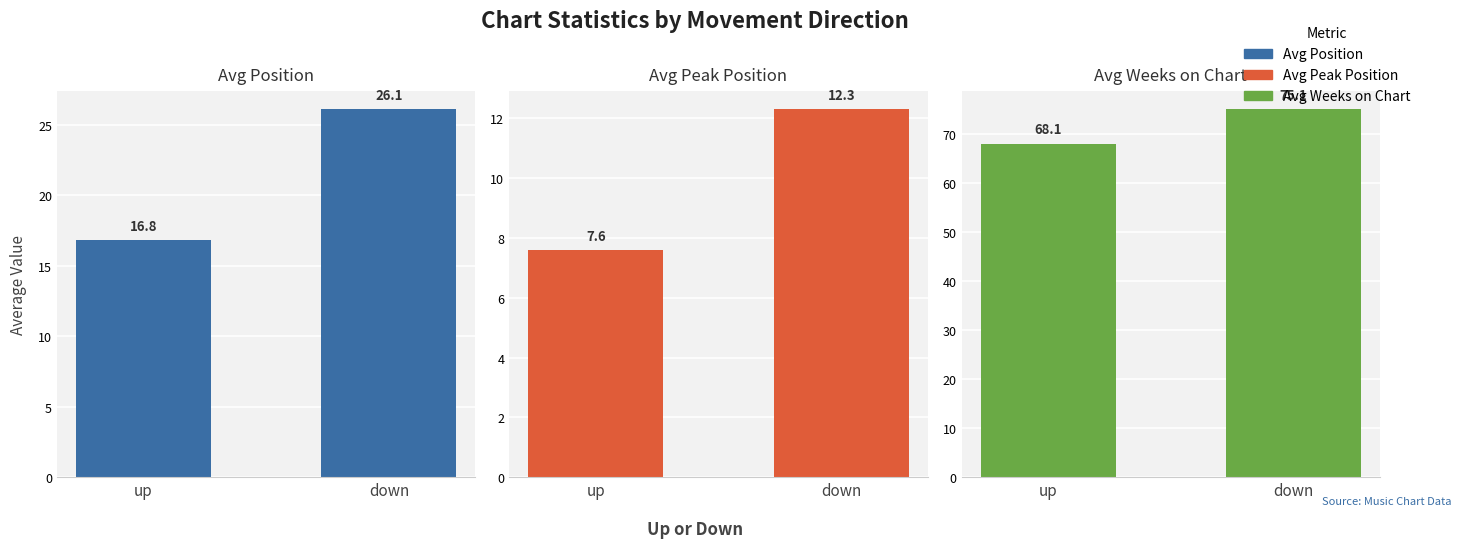

What is the label of the 2nd bar from the left?

down